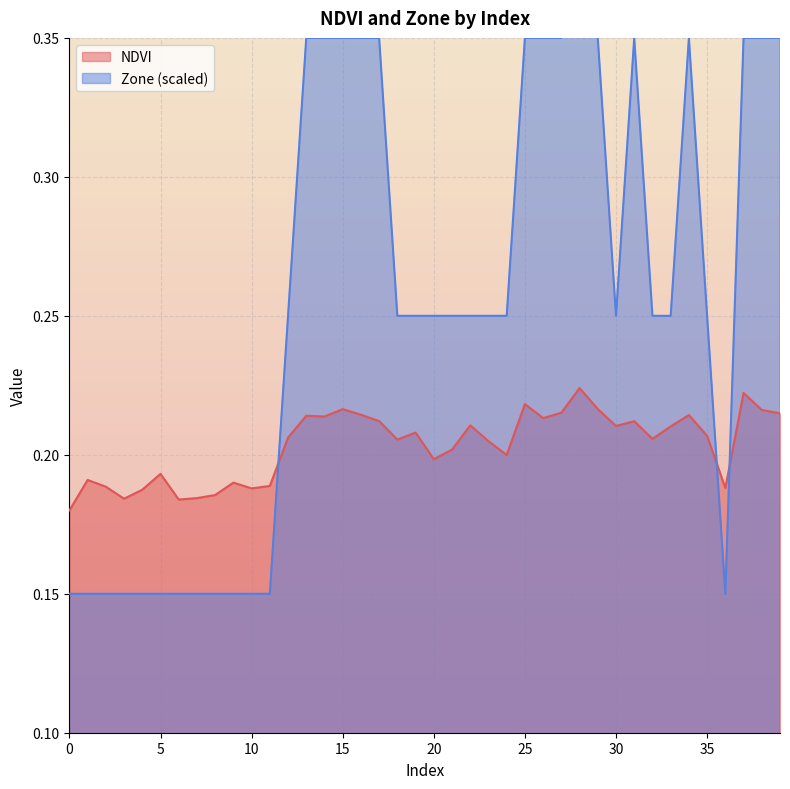

What is the average value of the Zone series?

0.3